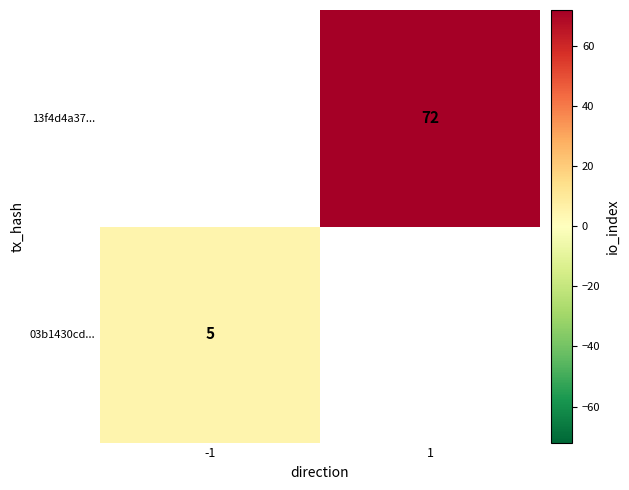

The value of 03b1430cd... at -1 is 3. True or false?

False